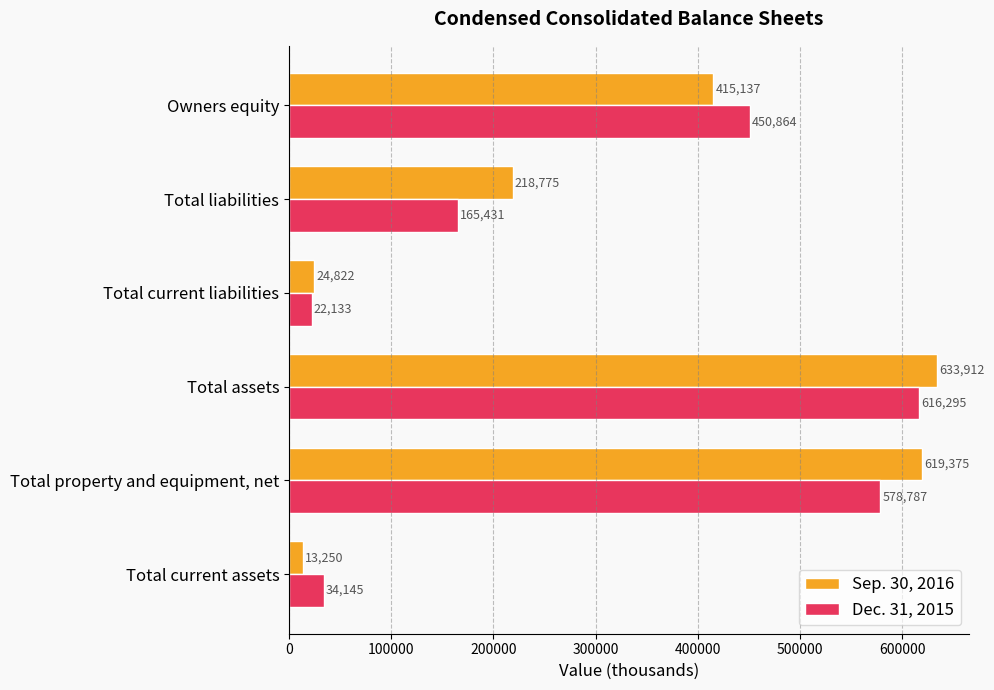

Rank the series by their average value, from highest to lowest.

Sep. 30, 2016, Dec. 31, 2015